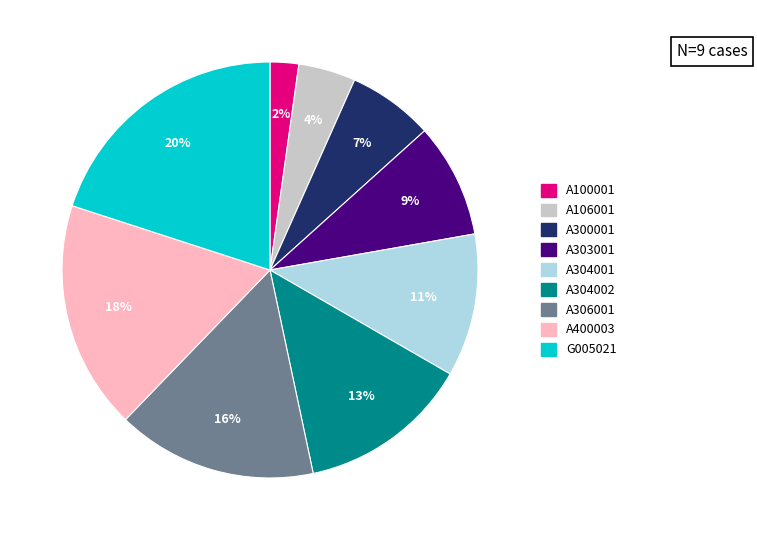

Between A304002 and A304001, which is larger?

A304002